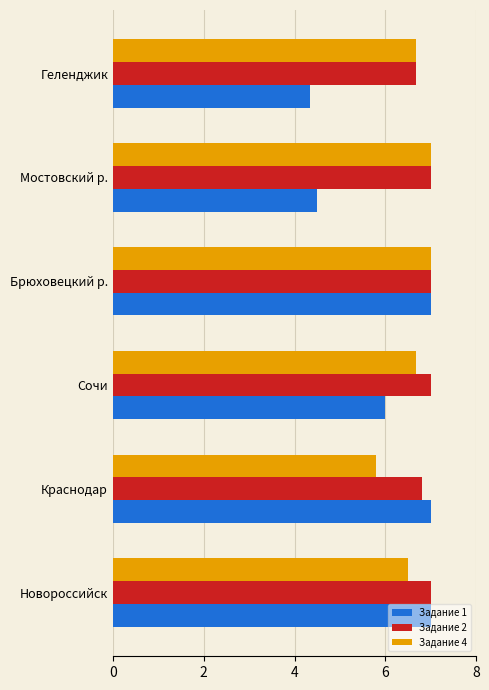

The value of Задание 4 at Брюховецкий р. is 7.0. True or false?

True